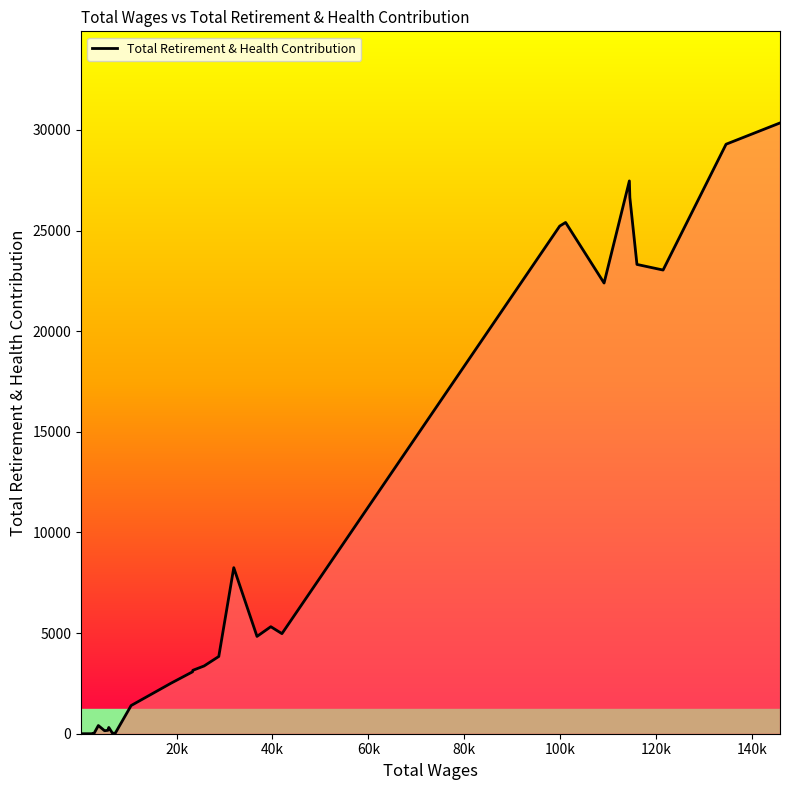

What is the difference between the maximum and minimum values?

30345